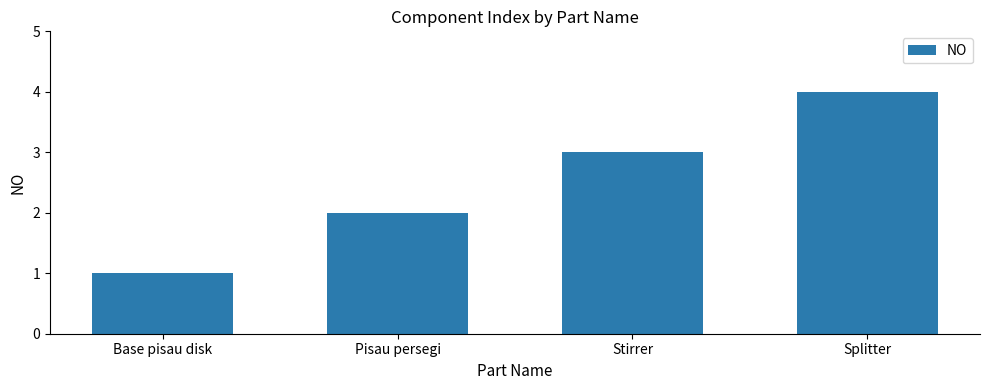

What position from the left is Splitter?

4